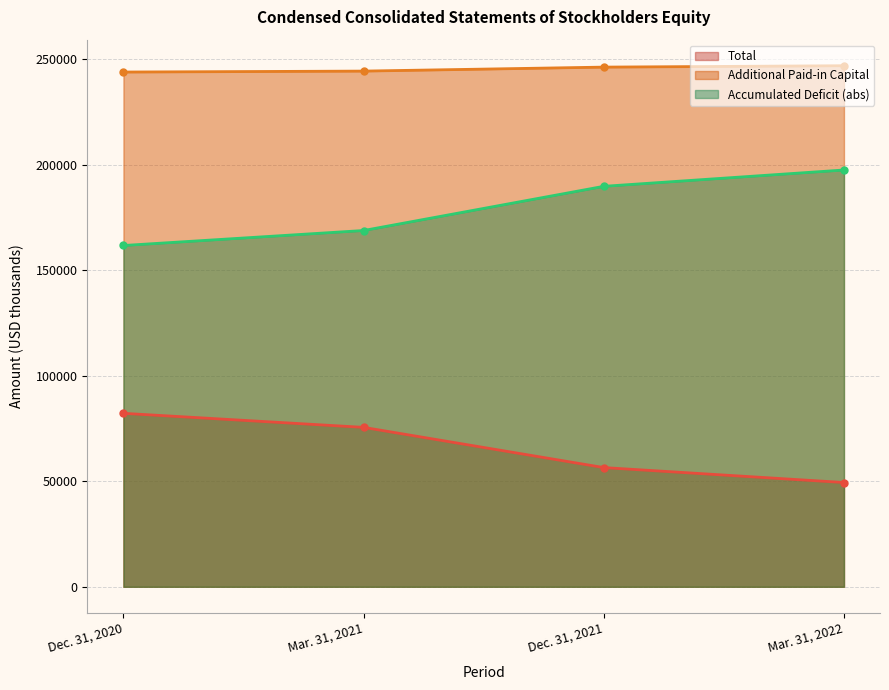

What is the label of the 2nd point from the left?

Mar. 31, 2021